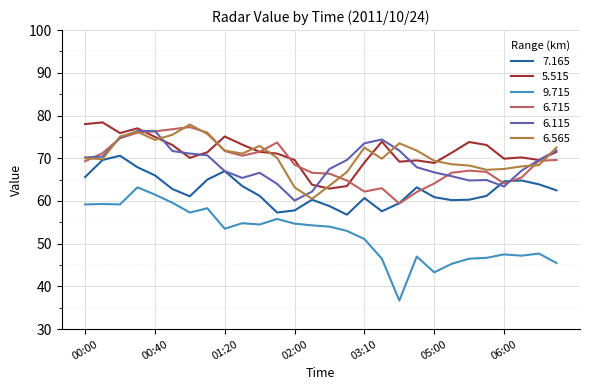

In 6.715, how many points are lower than both neighbors (excluding endpoints)?

4